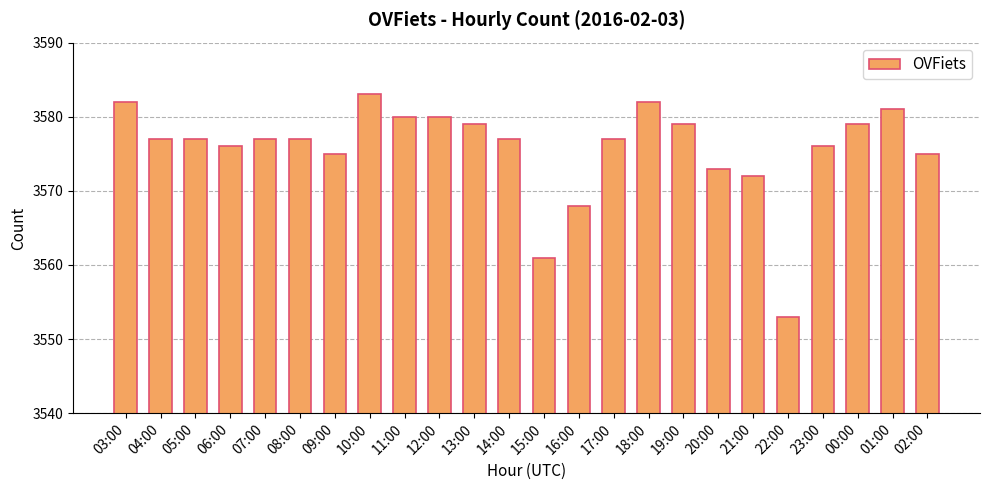

What is the difference between the second highest and minimum values?

29